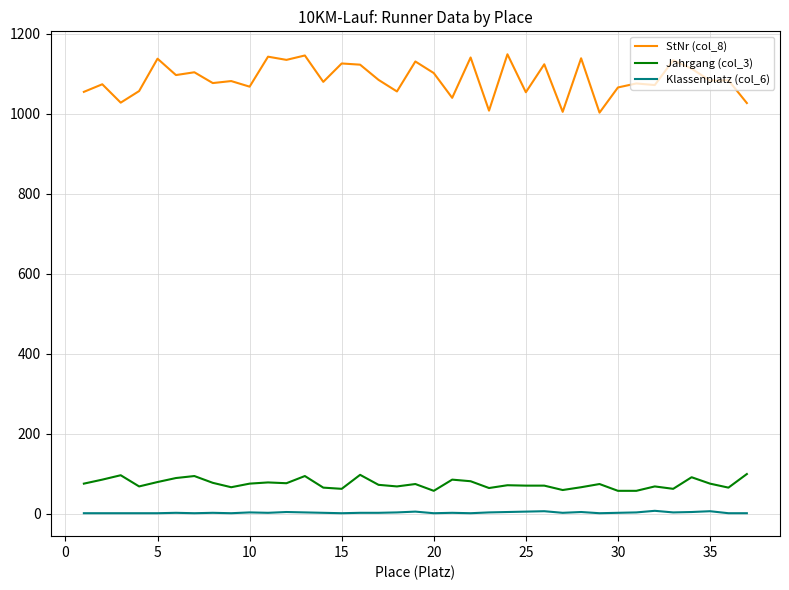

Count the number of data series in this chart.

3